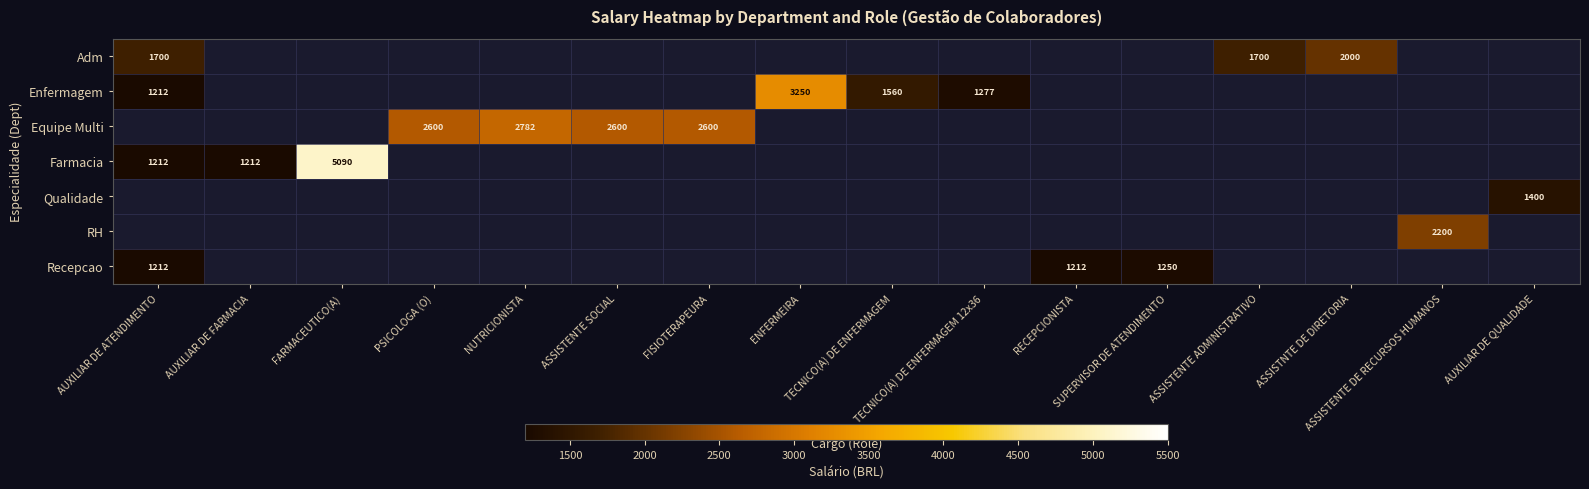

The Recepcao series shows 659.9 at FARMACEUTICO(A). True or false?

False